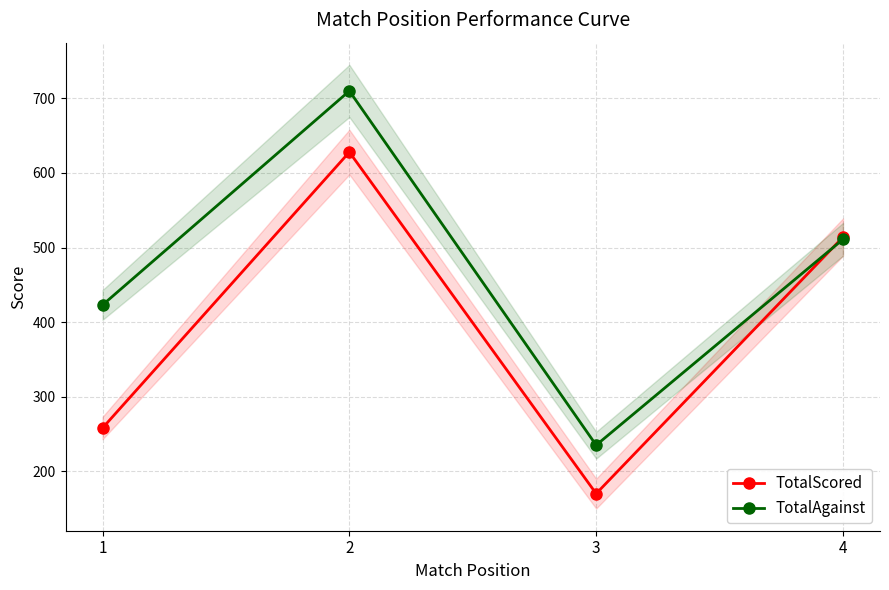

The value of TotalAgainst at 4 is 333. True or false?

False